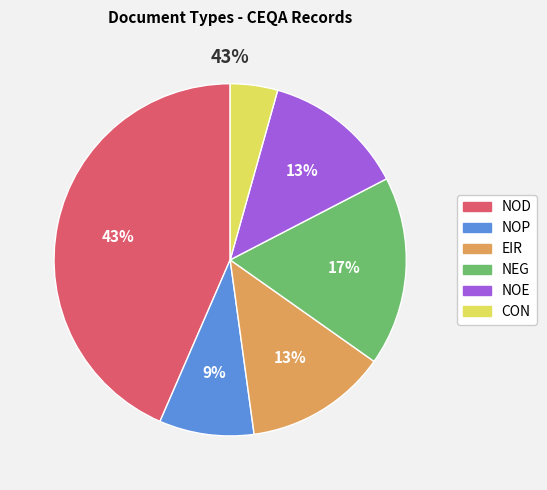

Is the sum of NEG and CON greater than half?

No